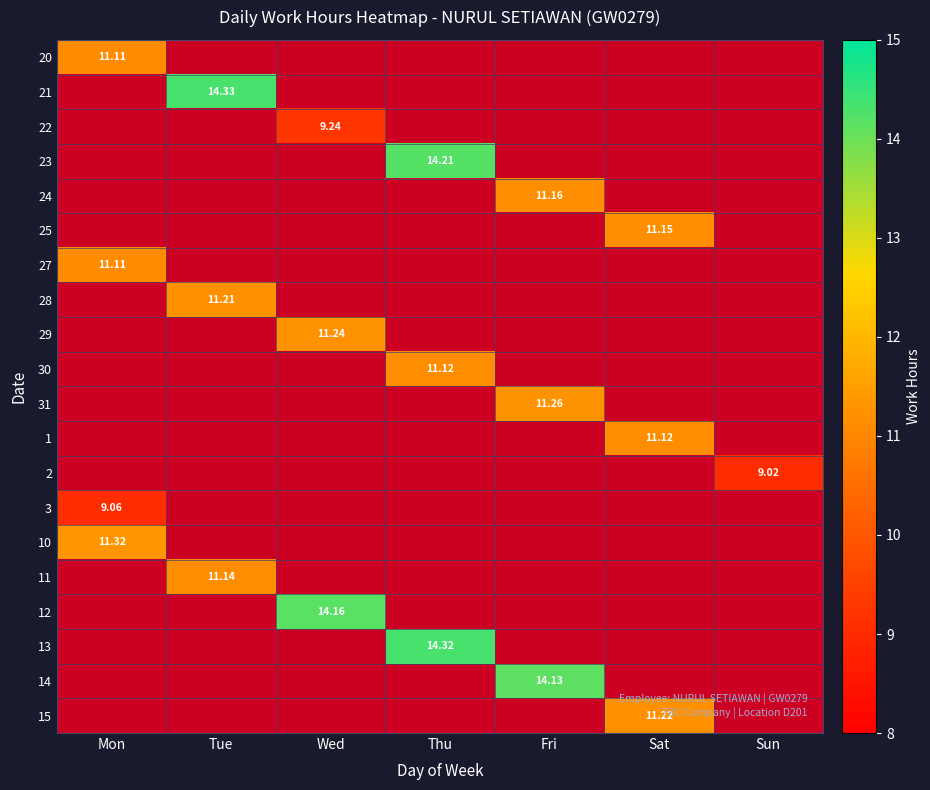

At which category does the chart reach its peak across all series?

Tue